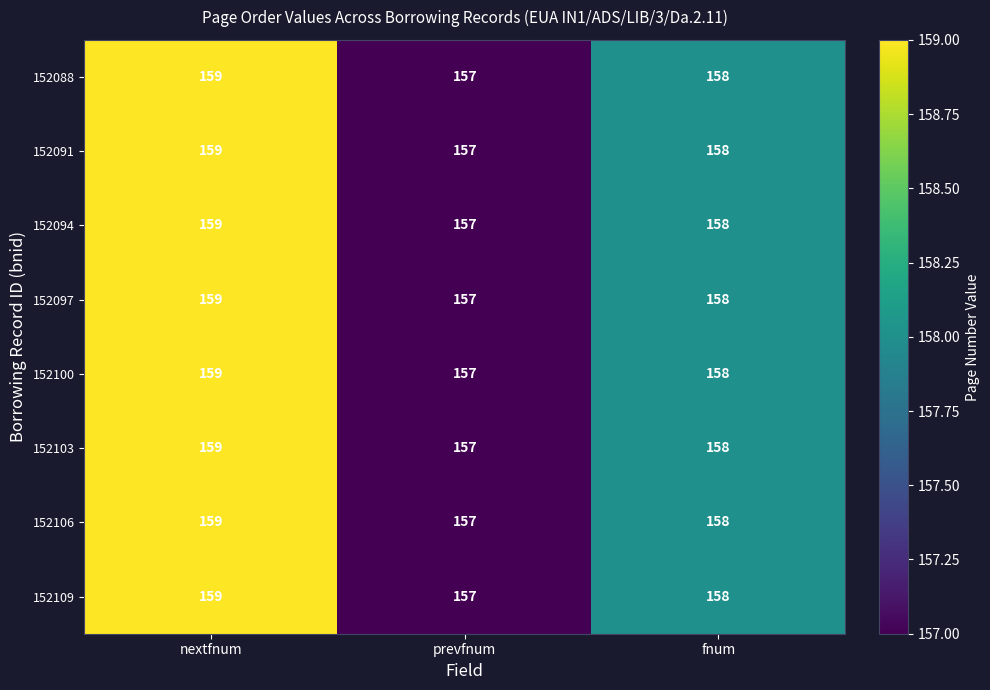

Which category has the highest value across all series?

nextfnum